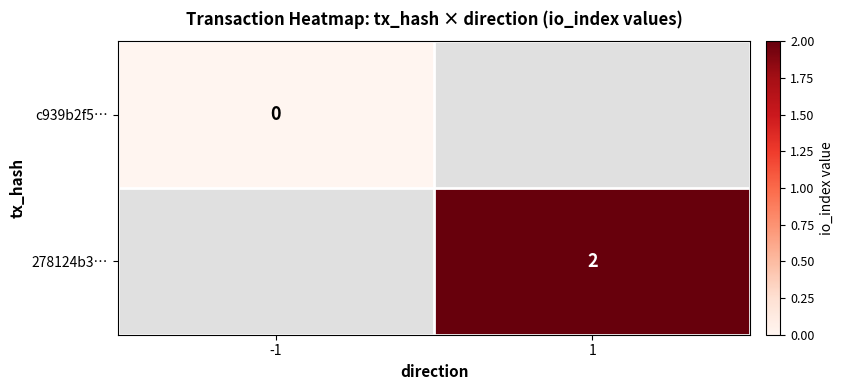

The value of 278124b3… at 1 is 2. True or false?

True